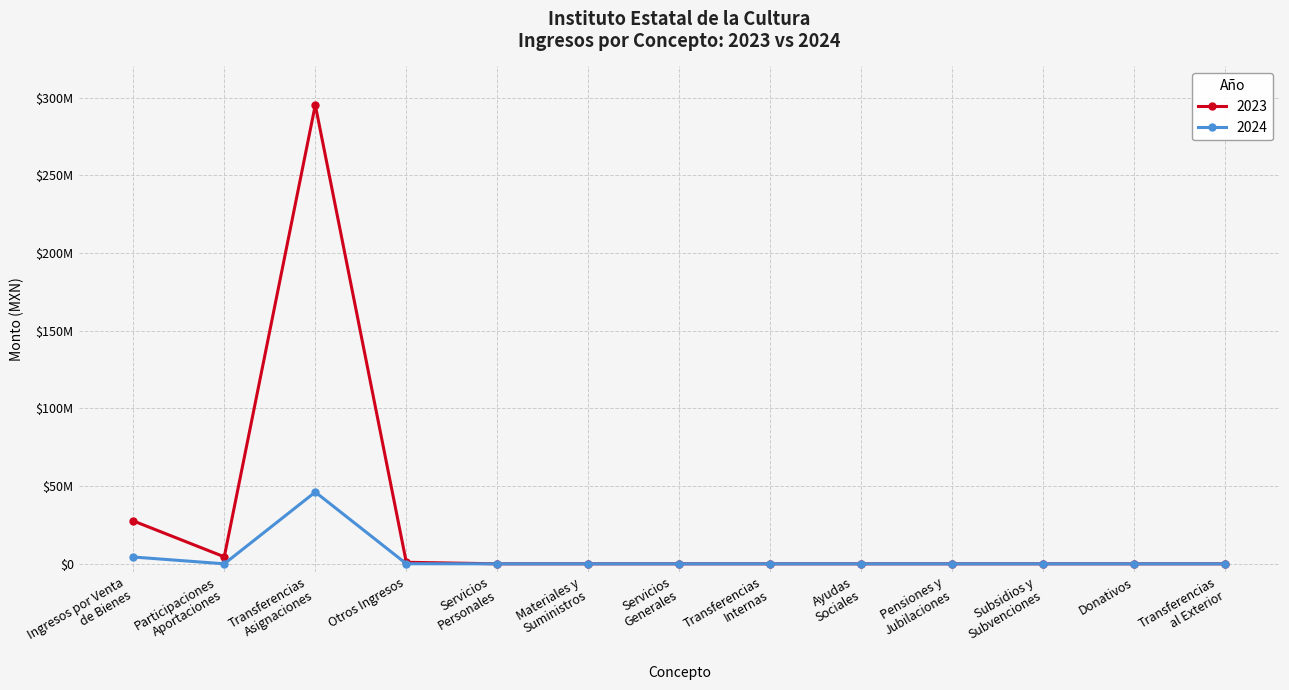

Does the chart have visible grid lines?

Yes